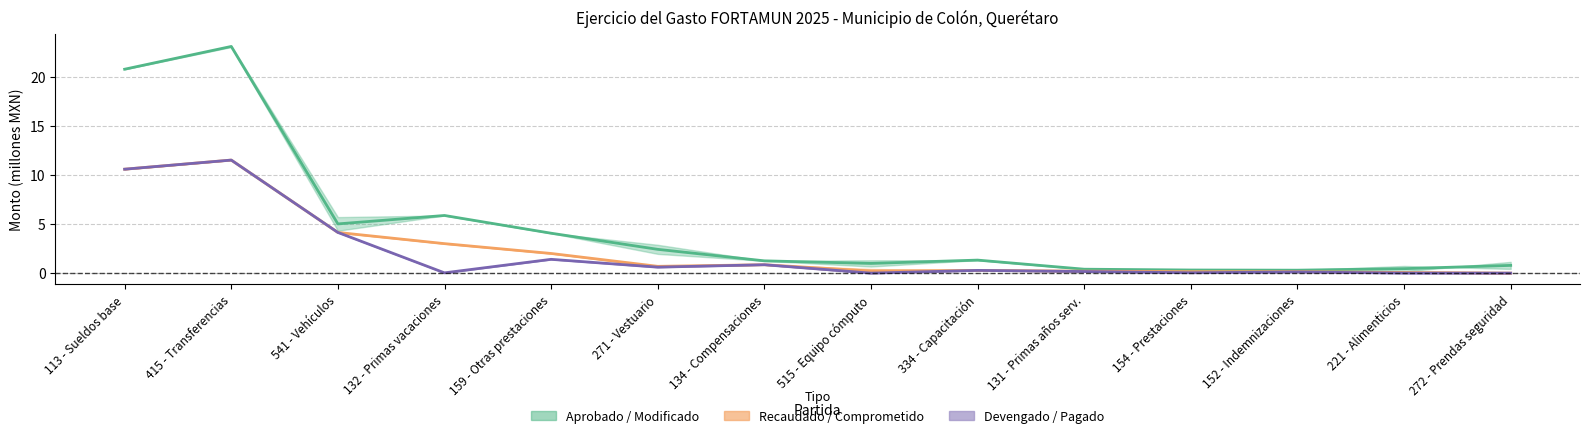

What is the average value of the Devengado series?

2.1